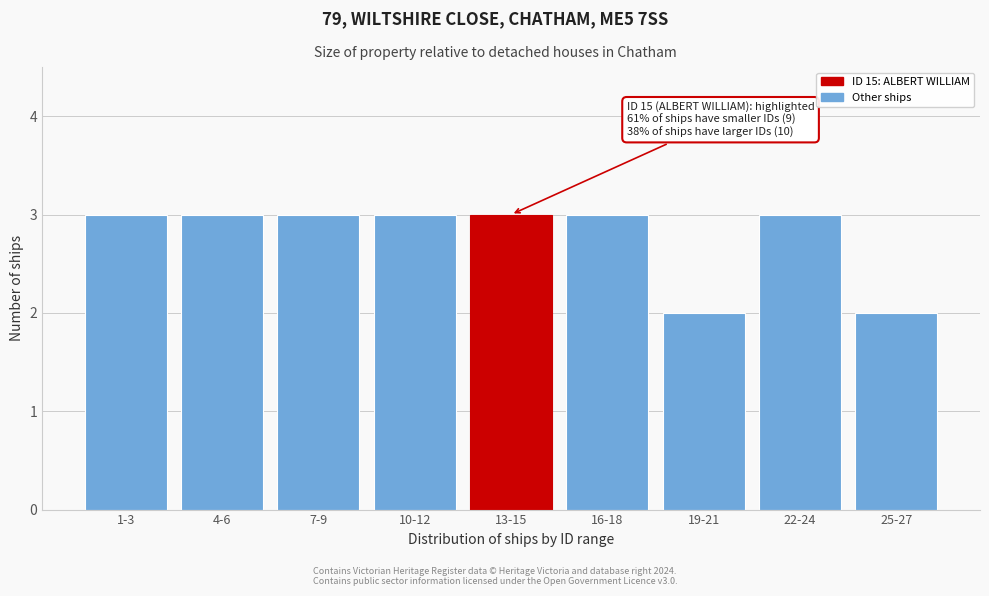

Reading left to right, extract all data points from this chart.

1-3=3	4-6=3	7-9=3	10-12=3	13-15=3	16-18=3	19-21=2	22-24=3	25-27=2